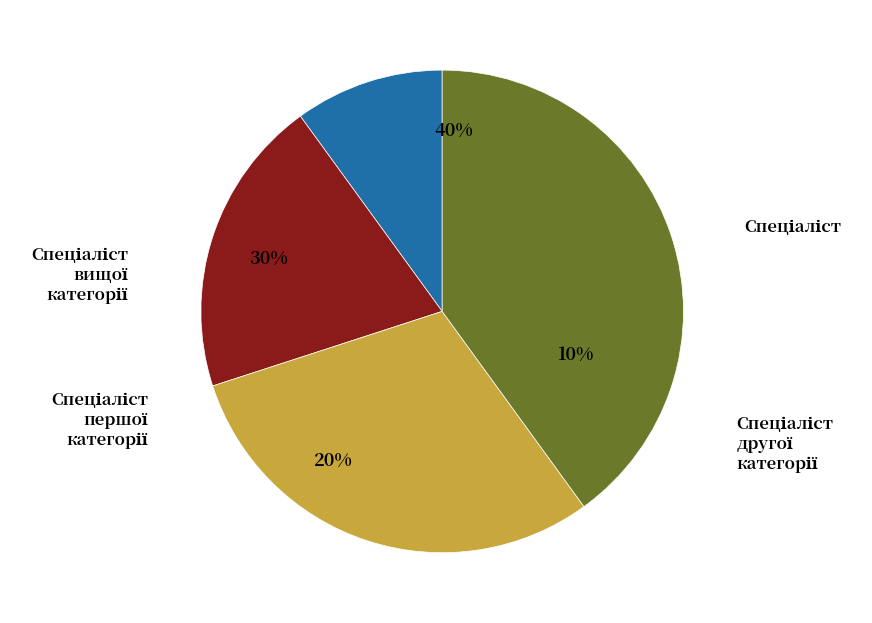

To the nearest percent, what portion does Спеціаліст represent?

10%